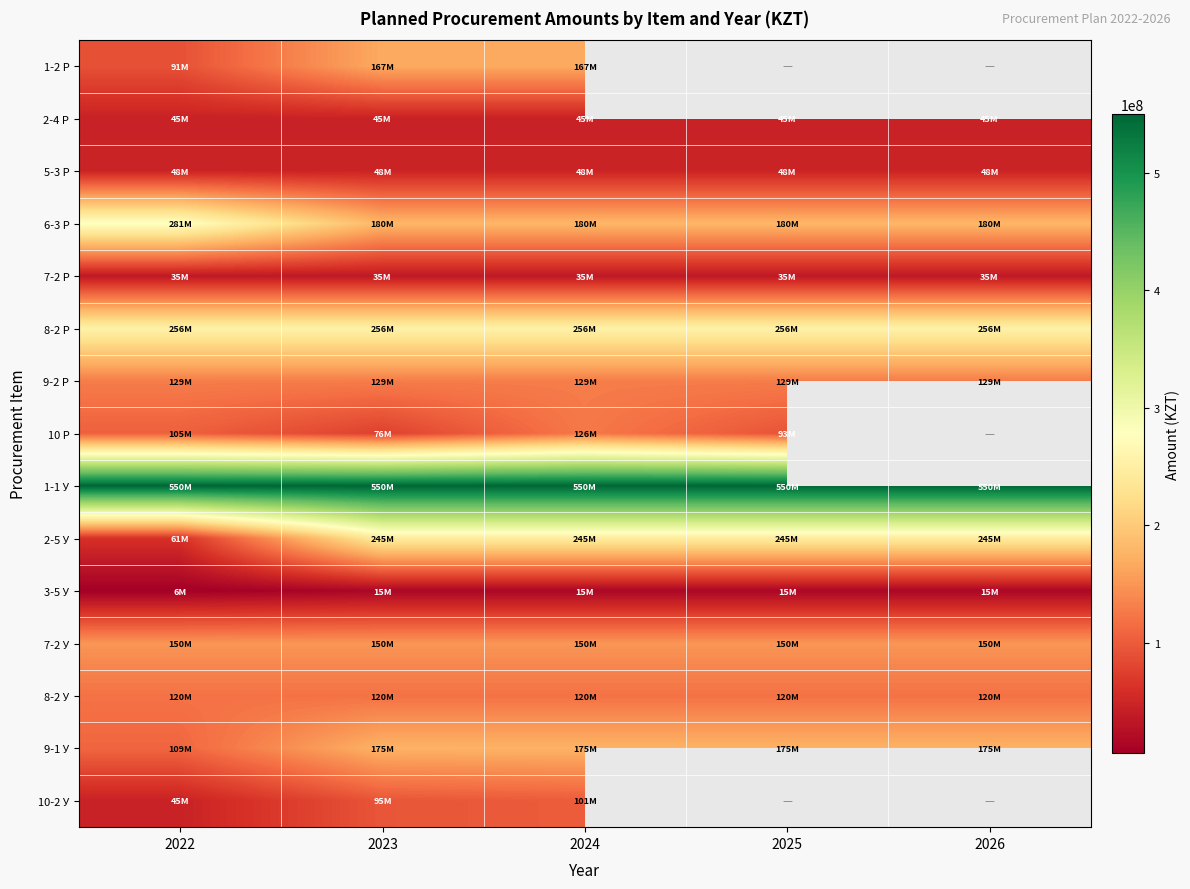

Rank the series by their maximum value, from lowest to highest.

3-5 У, 7-2 Р, 2-4 Р, 5-3 Р, 10-2 У, 8-2 У, 10 Р, 9-2 Р, 7-2 У, 1-2 Р, 9-1 У, 2-5 У, 8-2 Р, 6-3 Р, 1-1 У